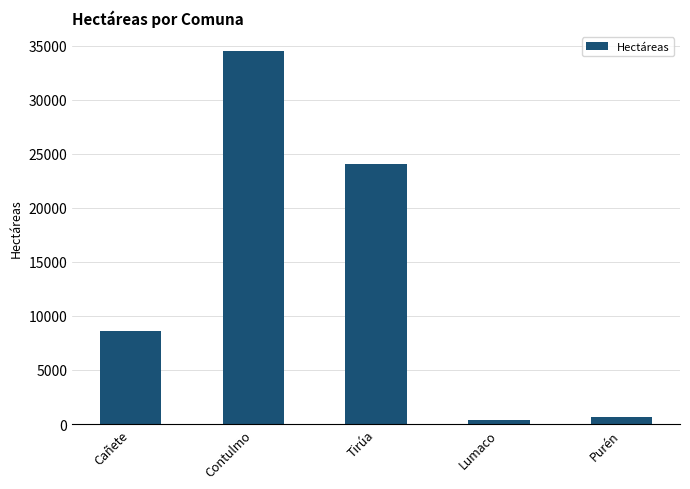

Reading left to right, transcribe all the data shown in this chart.

8580.6	34560.3	24080.9	351.0	665.9